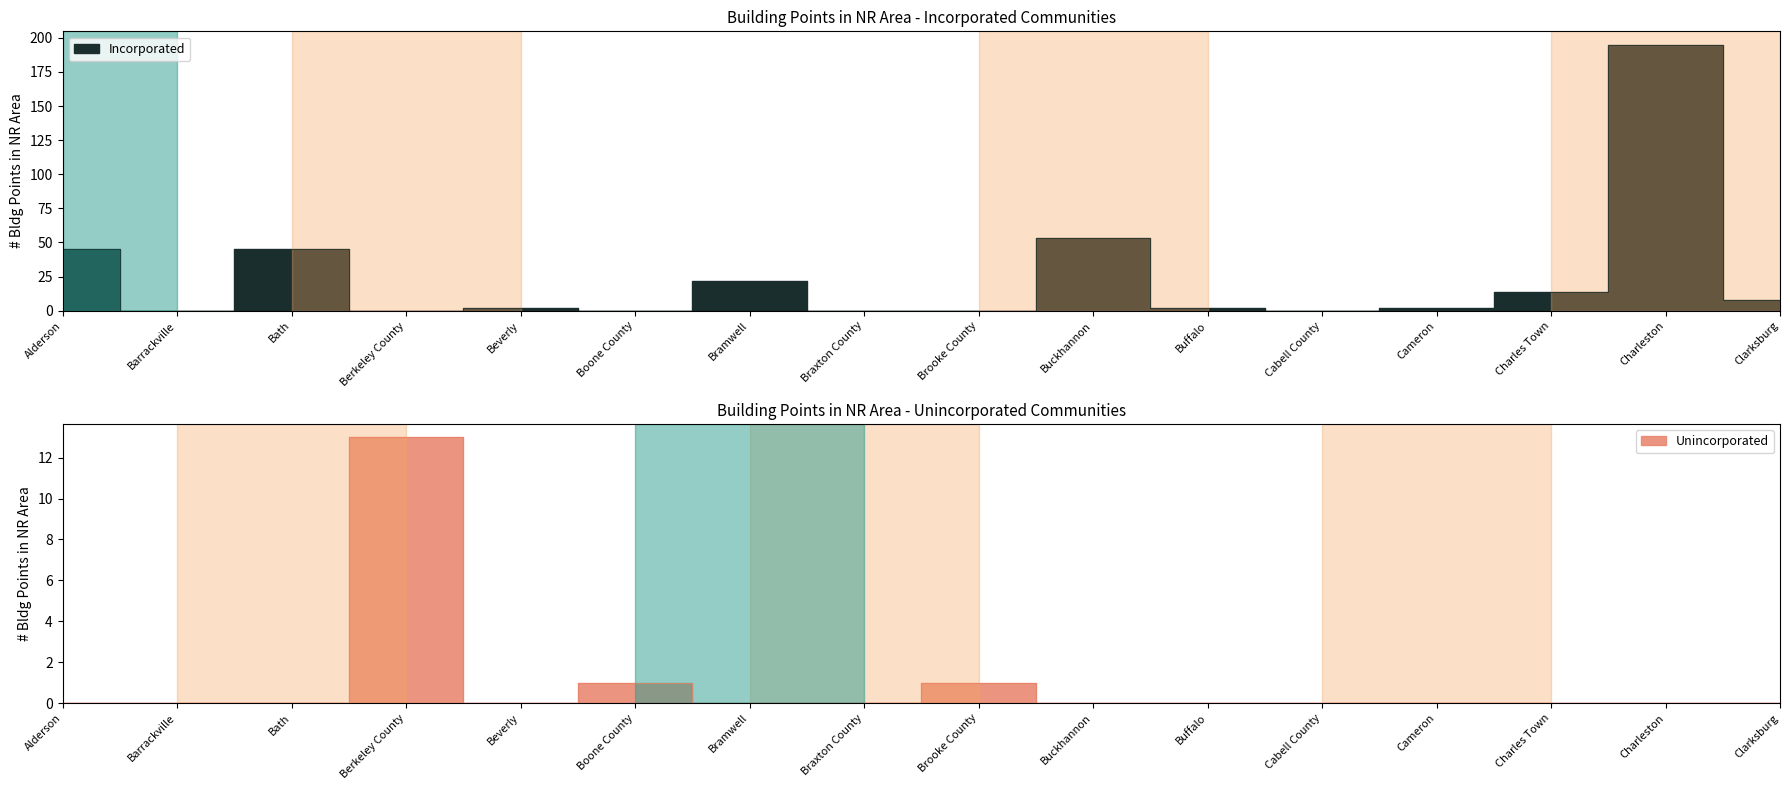

Which category has the lowest value in the Incorporated series?

Barrackville